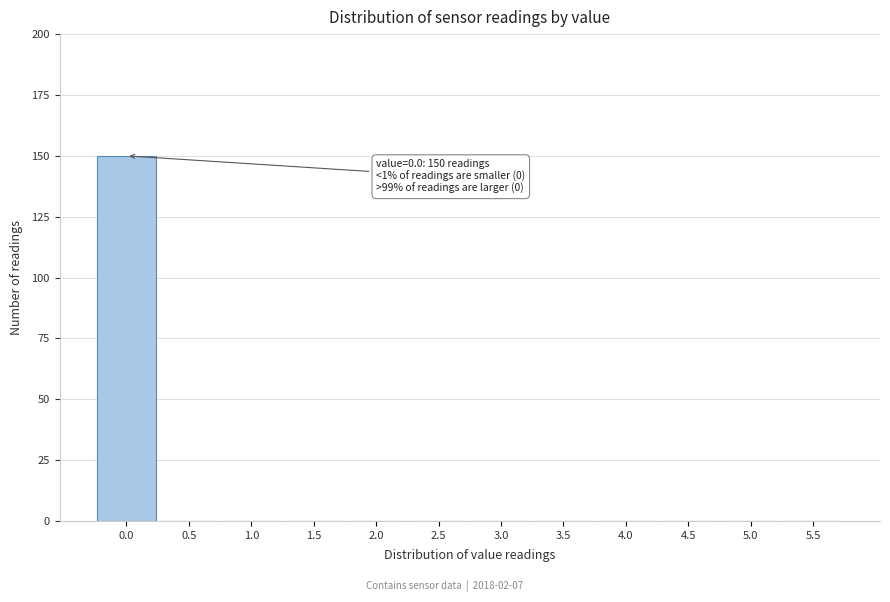

Reading left to right, extract all data points from this chart.

0.0=150	0.5=0	1.0=0	1.5=0	2.0=0	2.5=0	3.0=0	3.5=0	4.0=0	4.5=0	5.0=0	5.5=0